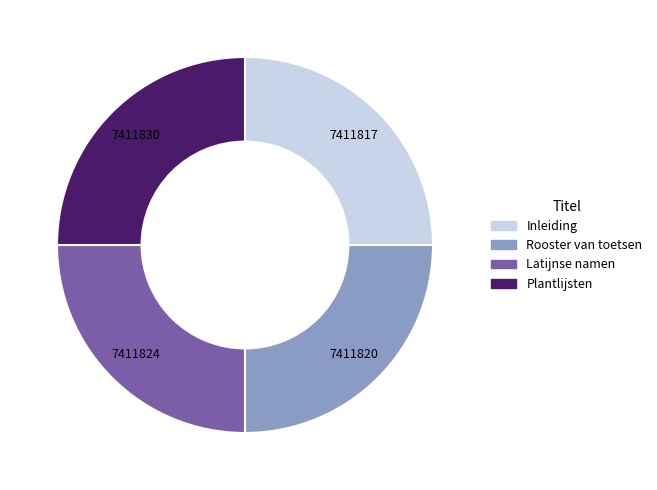

Is there any slice that represents more than half of the pie?

No